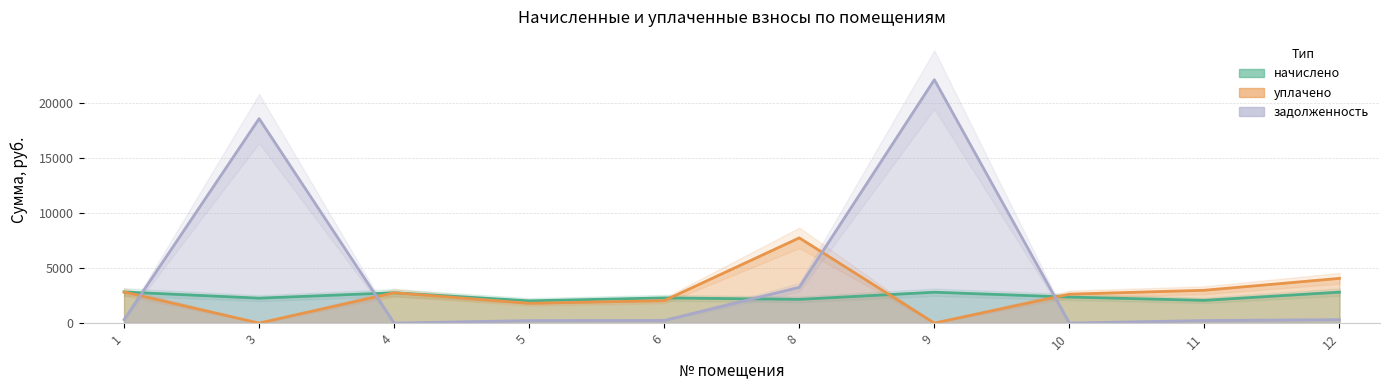

What is the difference between the second highest and second lowest values in the начислено series?

748.9